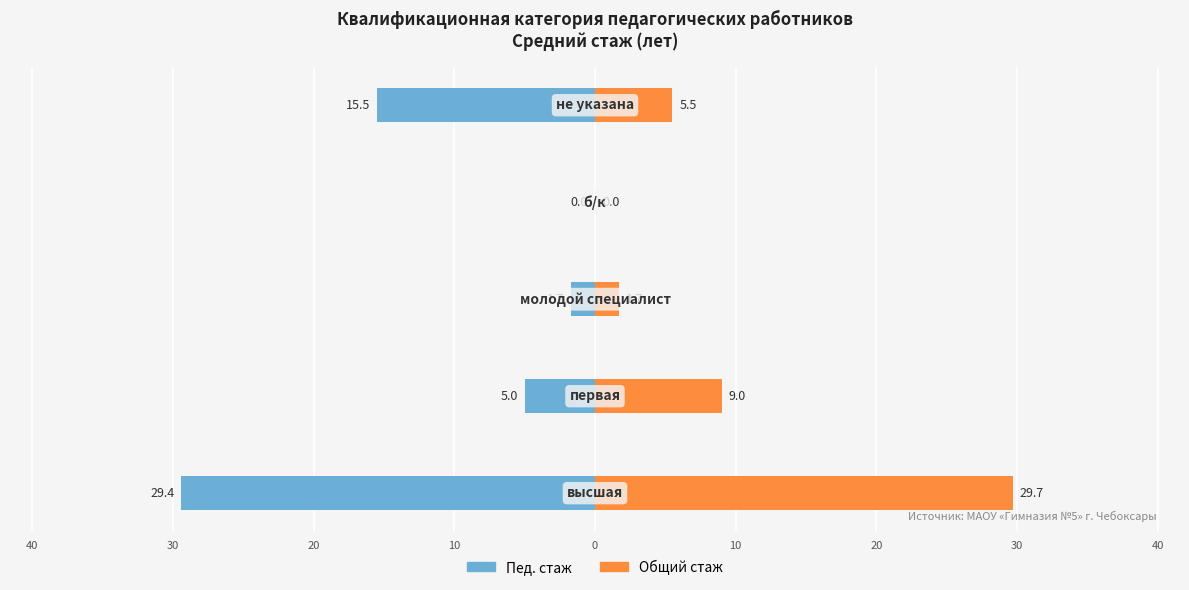

Reading left to right, what are all the values shown in this chart?

Пед. стаж: 50=-29.4	40=-5.0	30=-1.7	20=0.0	10=-15.5
Общий стаж: 50=29.7	40=9.0	30=1.7	20=0.0	10=5.5